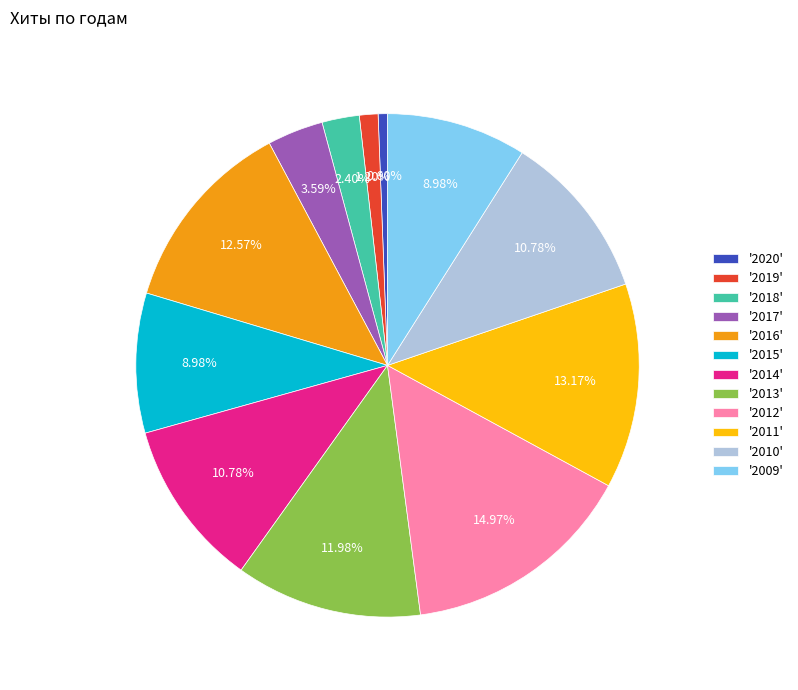

Combined, do '2014' and '2010' account for over 50%?

No